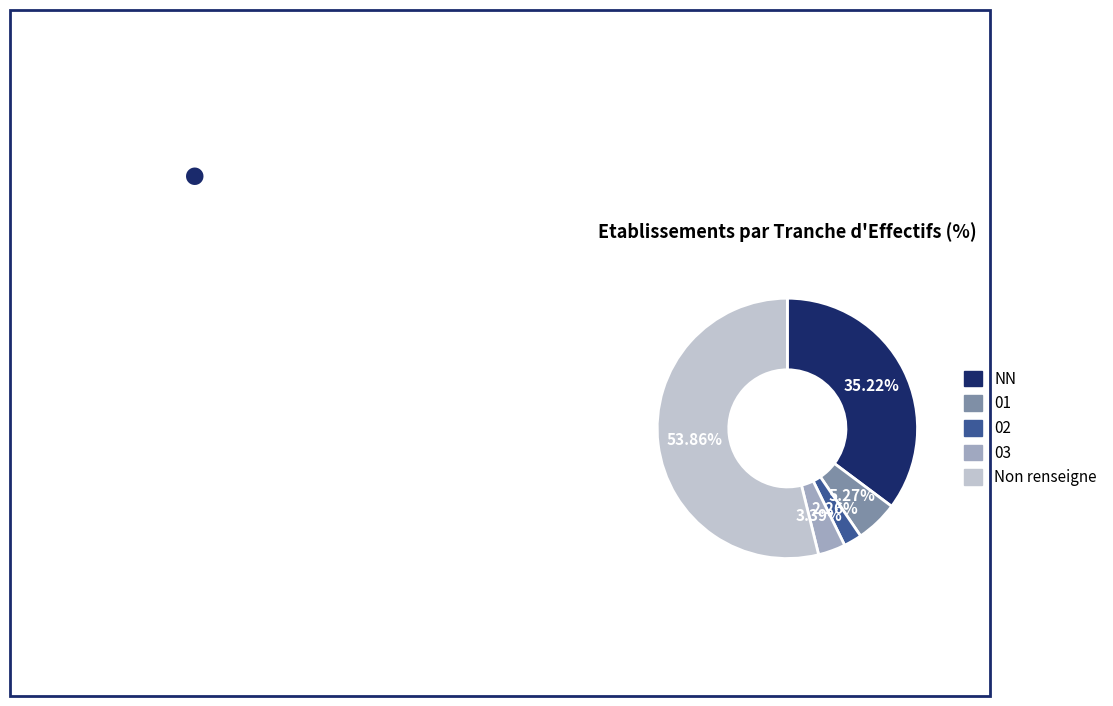

Is there any slice that represents more than half of the pie?

Yes